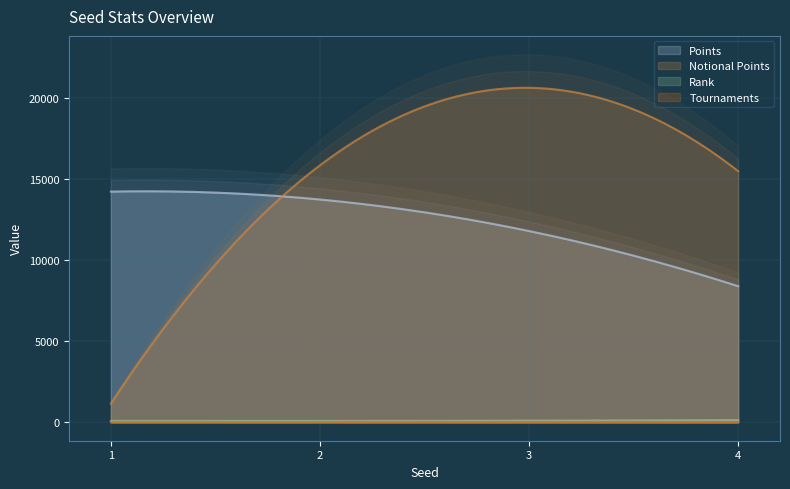

True or false: Rank has more than 2 points higher than both neighbors.

False